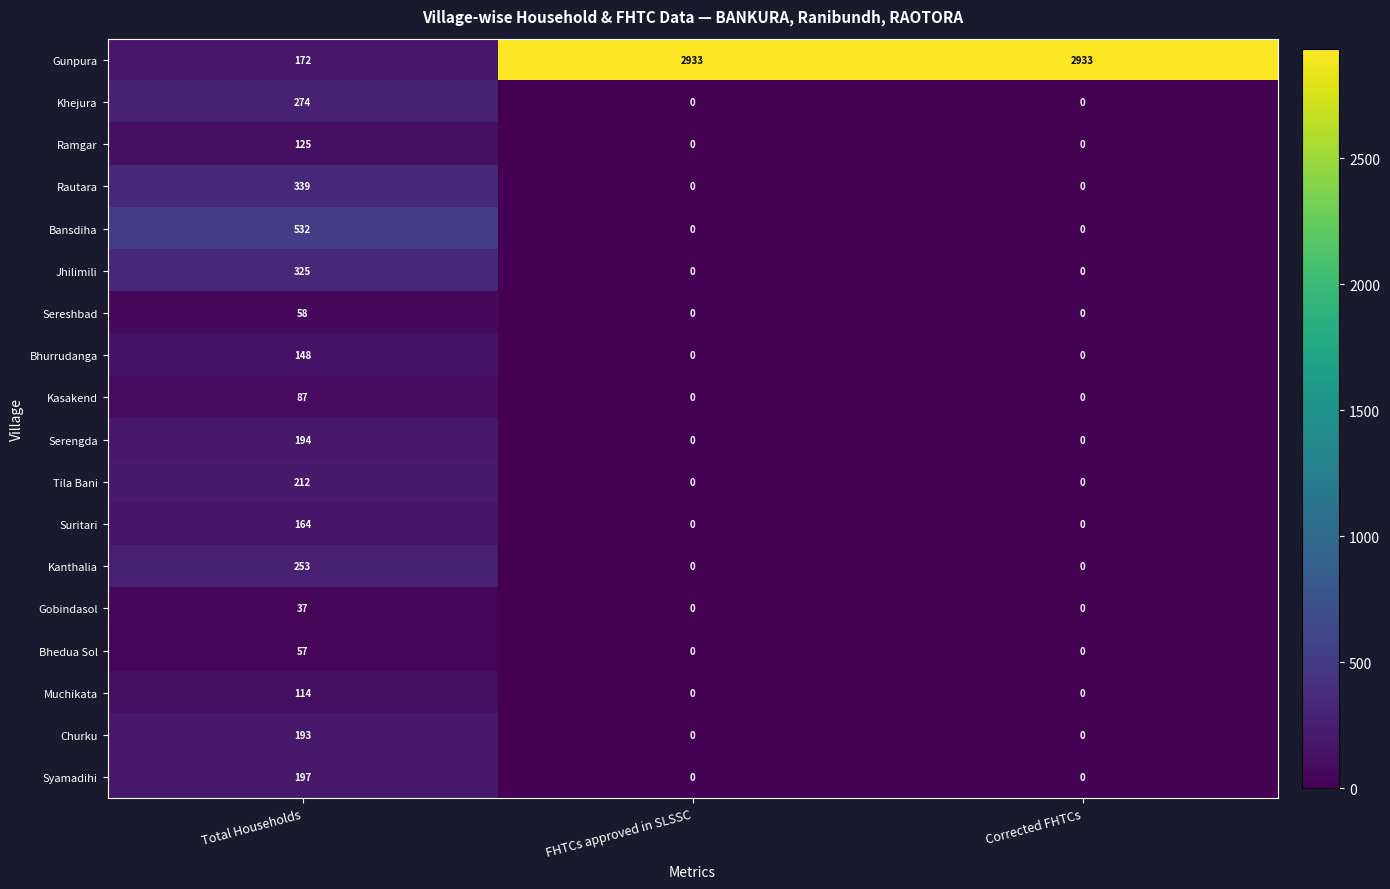

List the series in order of their peak value, lowest first.

Gobindasol, Bhedua Sol, Sereshbad, Kasakend, Muchikata, Ramgar, Bhurrudanga, Suritari, Churku, Serengda, Syamadihi, Tila Bani, Kanthalia, Khejura, Jhilimili, Rautara, Bansdiha, Gunpura